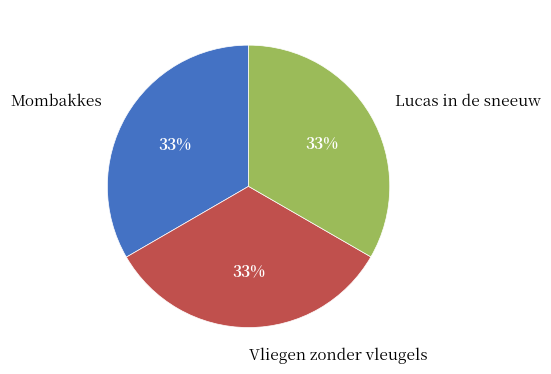

The Vliegen zonder vleugels slice represents 20% of the pie. True or false?

False